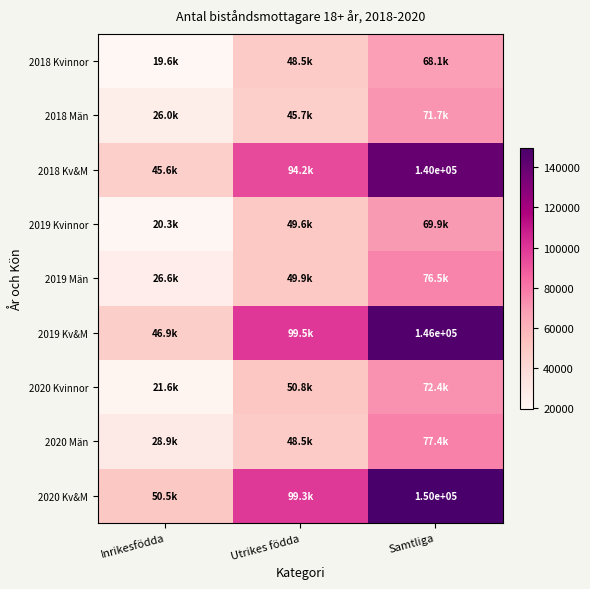

Count the number of categories in the chart.

3